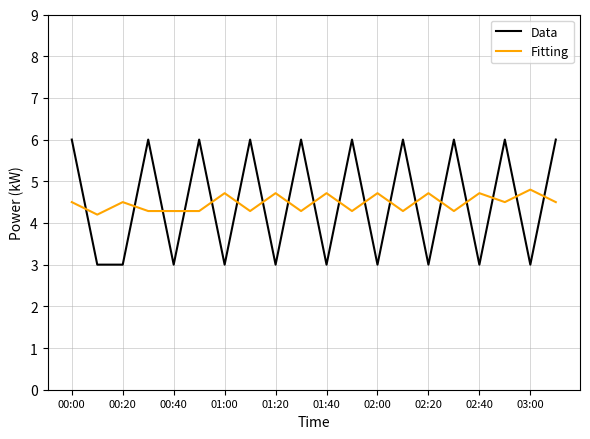

List the series in order of their peak value, lowest first.

Fitting, Data